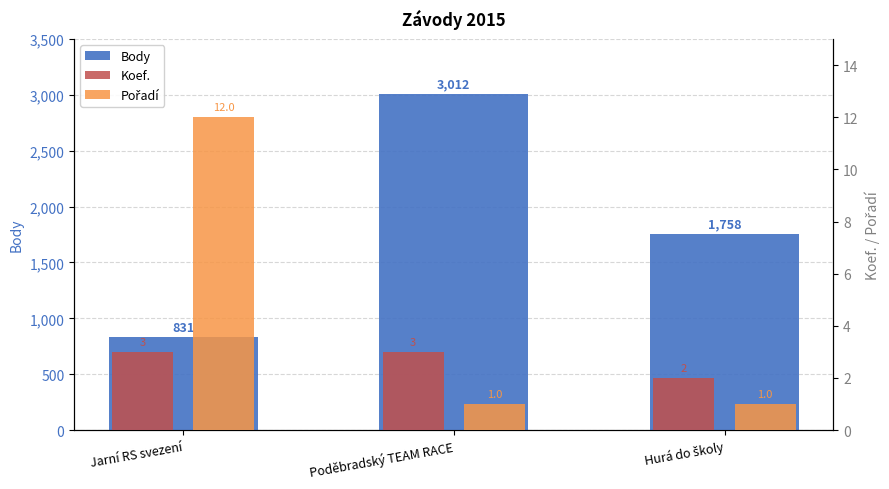

What is the label of the 3rd bar from the right?

Jarní RS svezení